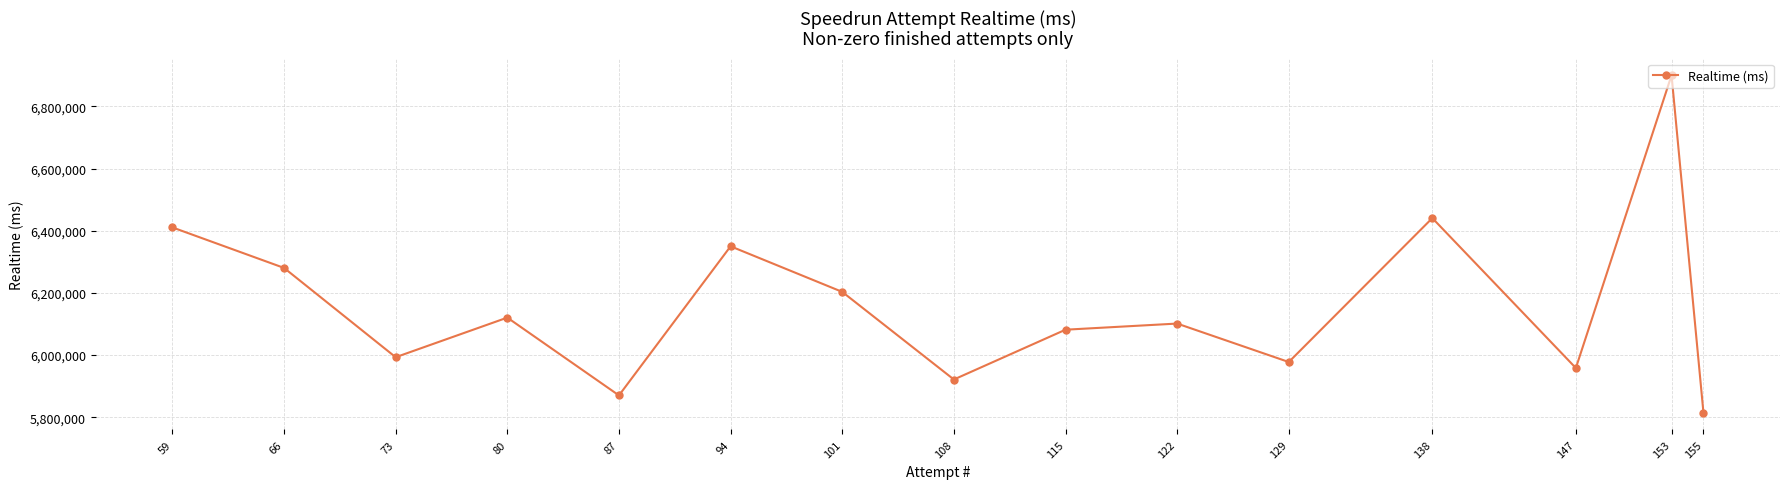

What is the maximum value shown in the chart?

6900515